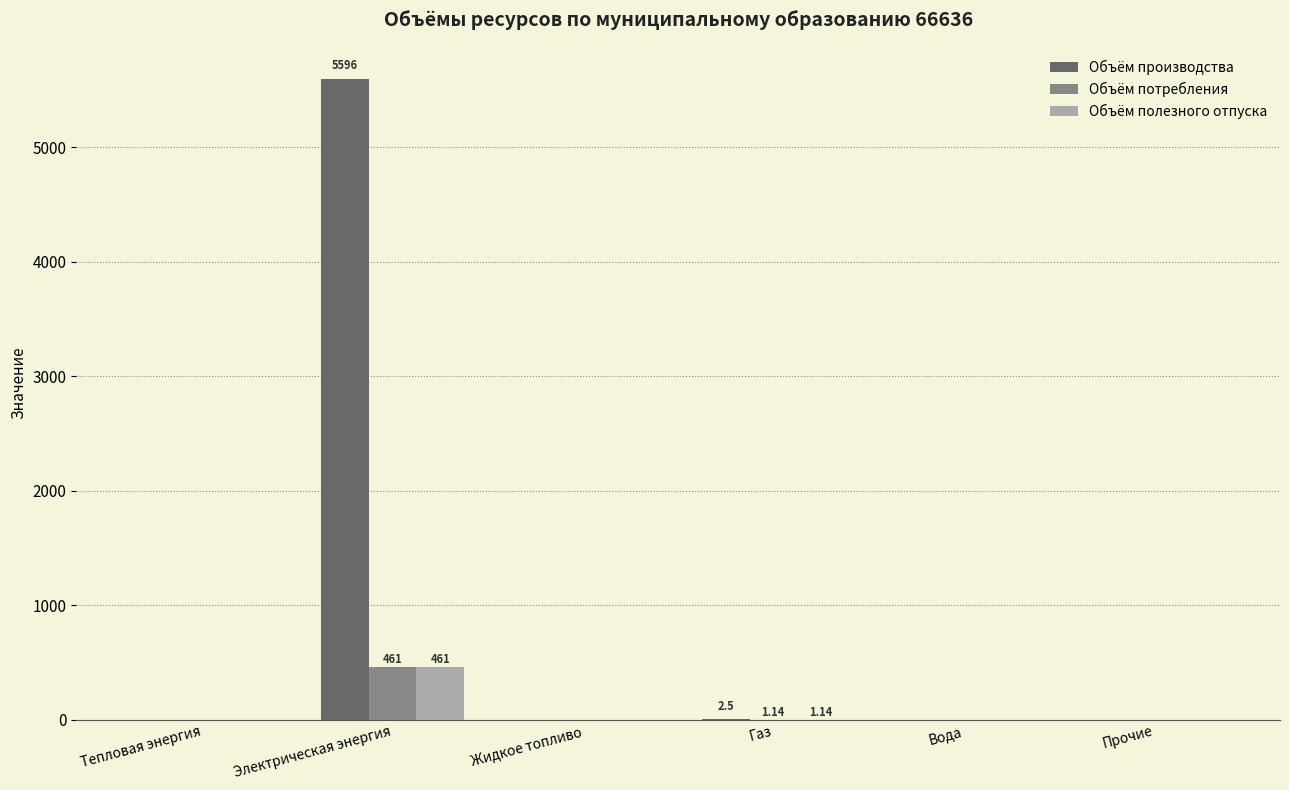

Count the number of categories in the chart.

6